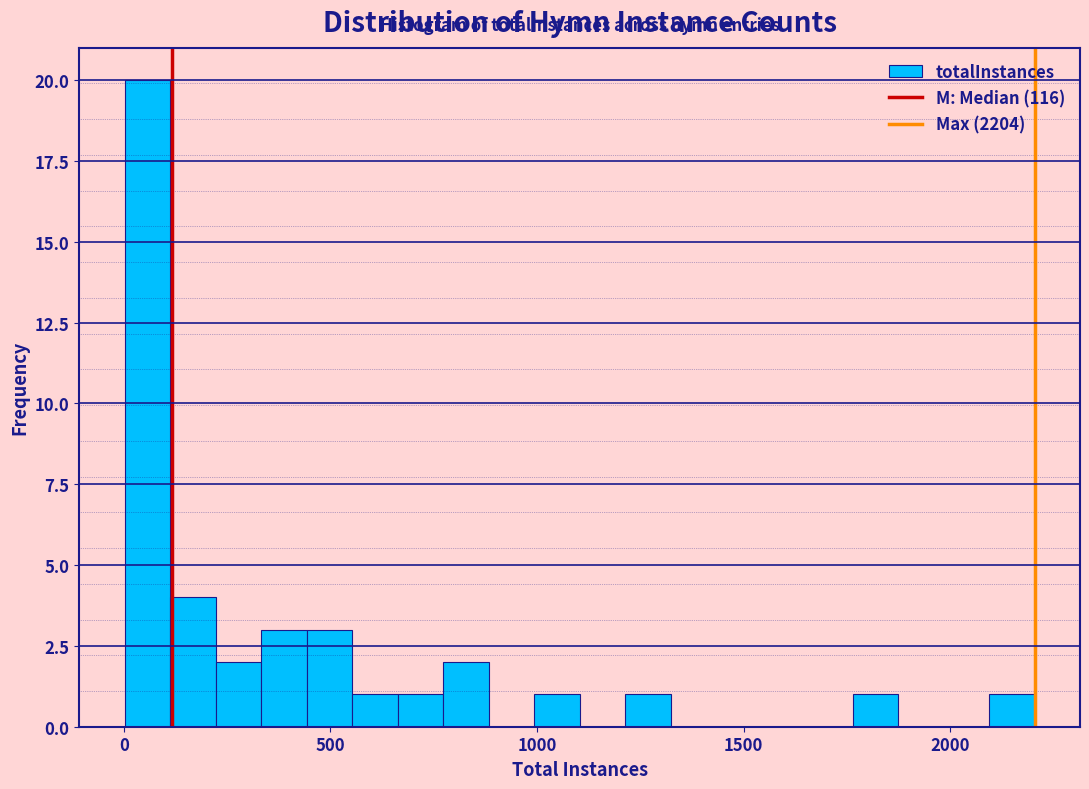

Around what value on the x-axis is the tallest bar? Give the approximate position of its centre, as read against the axis.

50